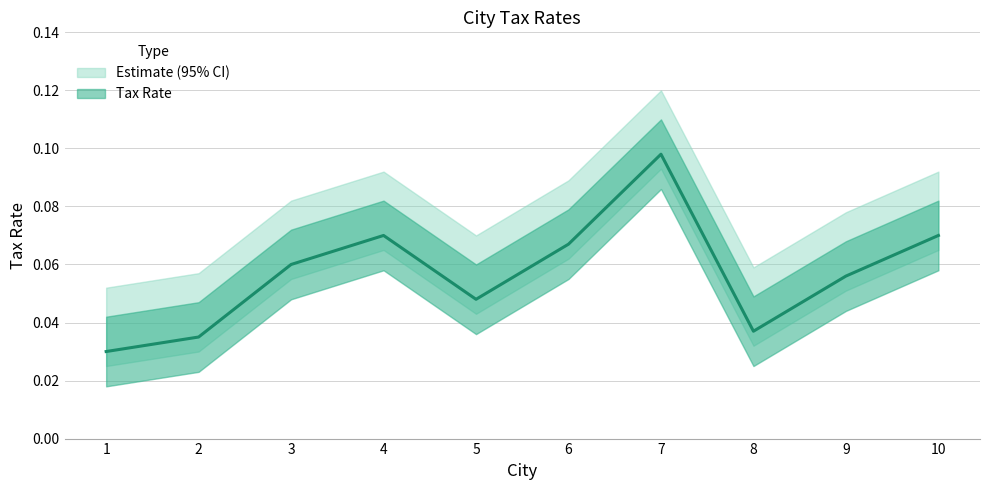

List the labels in order of value, largest first.

7, 4, 10, 6, 3, 9, 5, 8, 2, 1